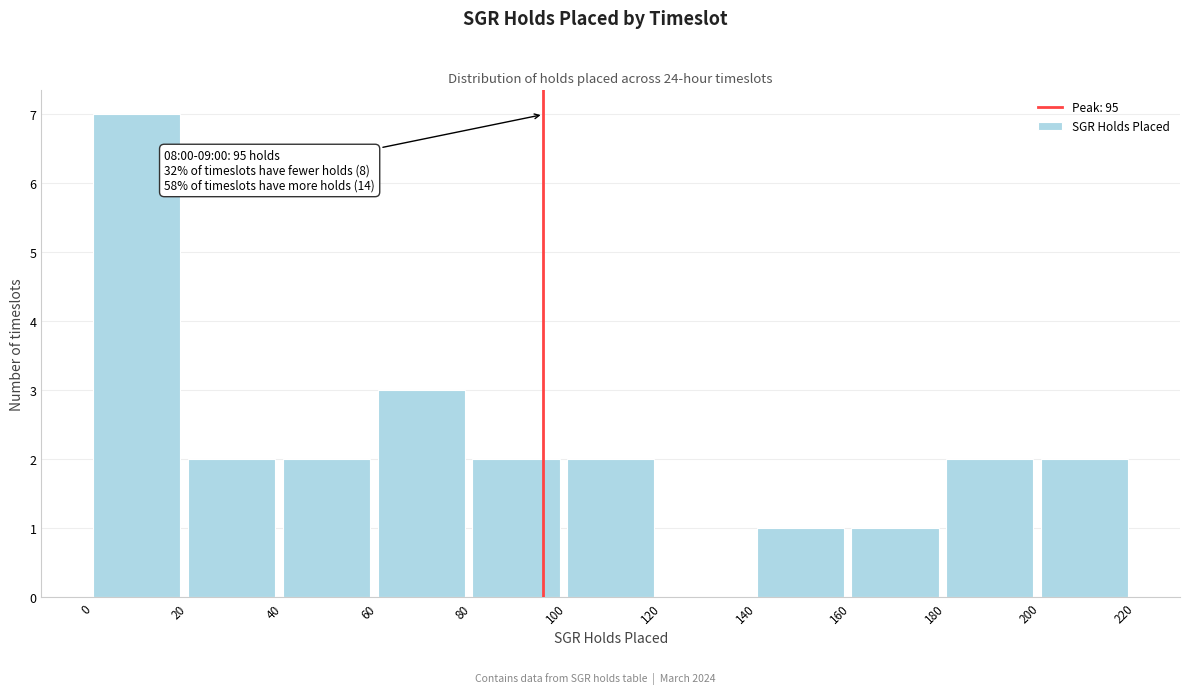

Which range on the x-axis has the tallest bar?

0 to 20